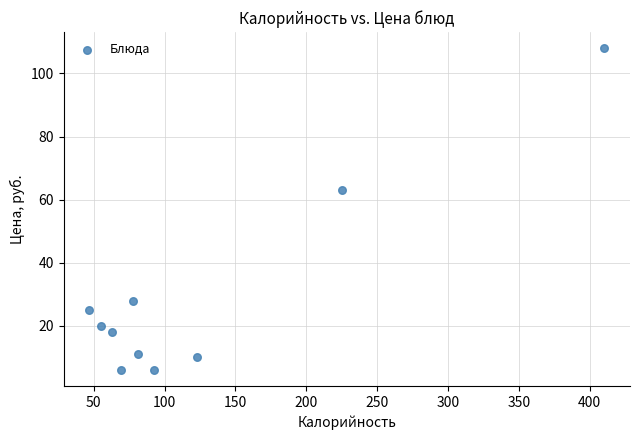

What Y value in the scatter plot is closest to 57?

63